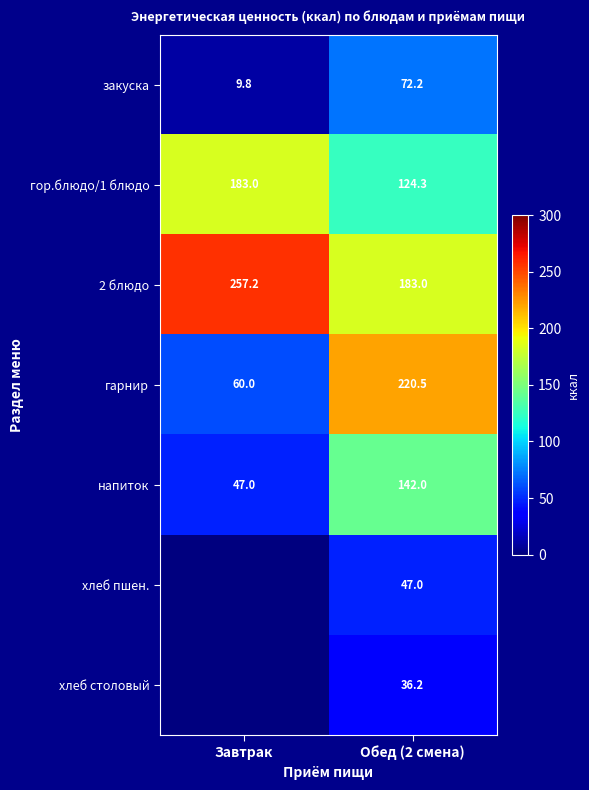

Where does the 2 блюдо series first go above 257?

Завтрак